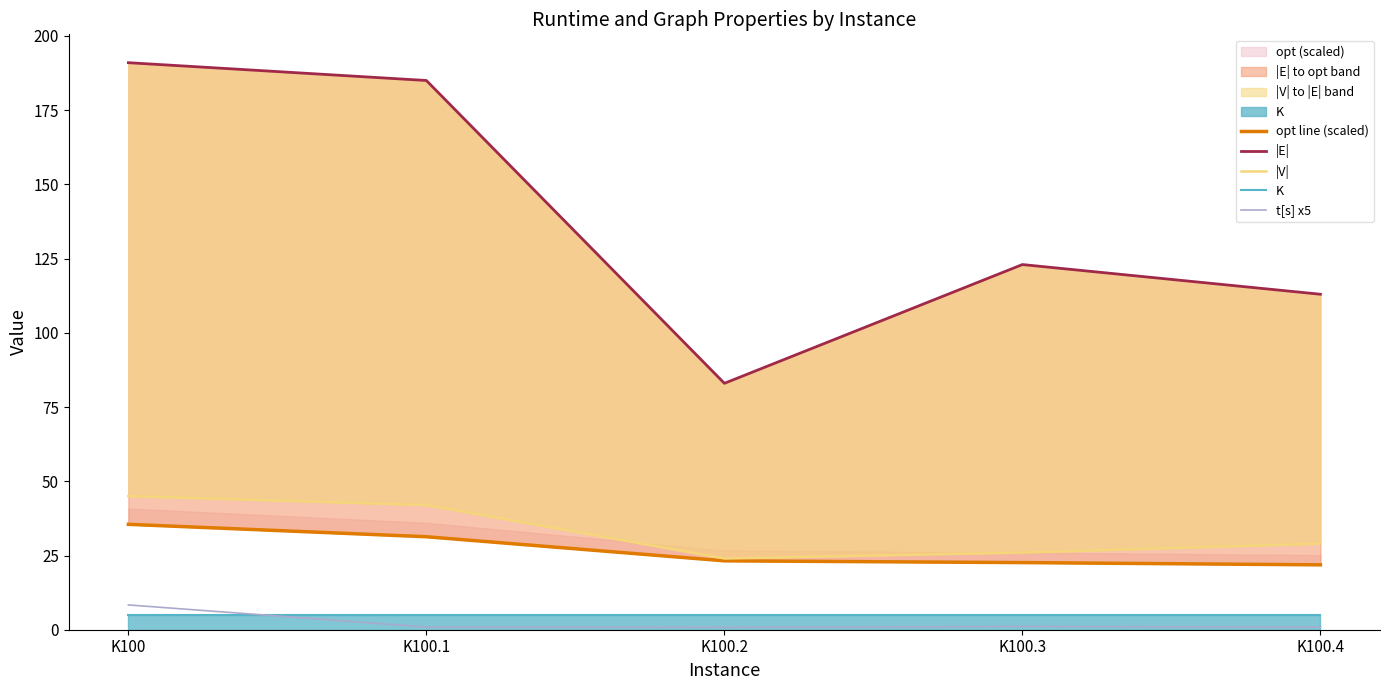

How many interior local peaks does the |E| series have?

1